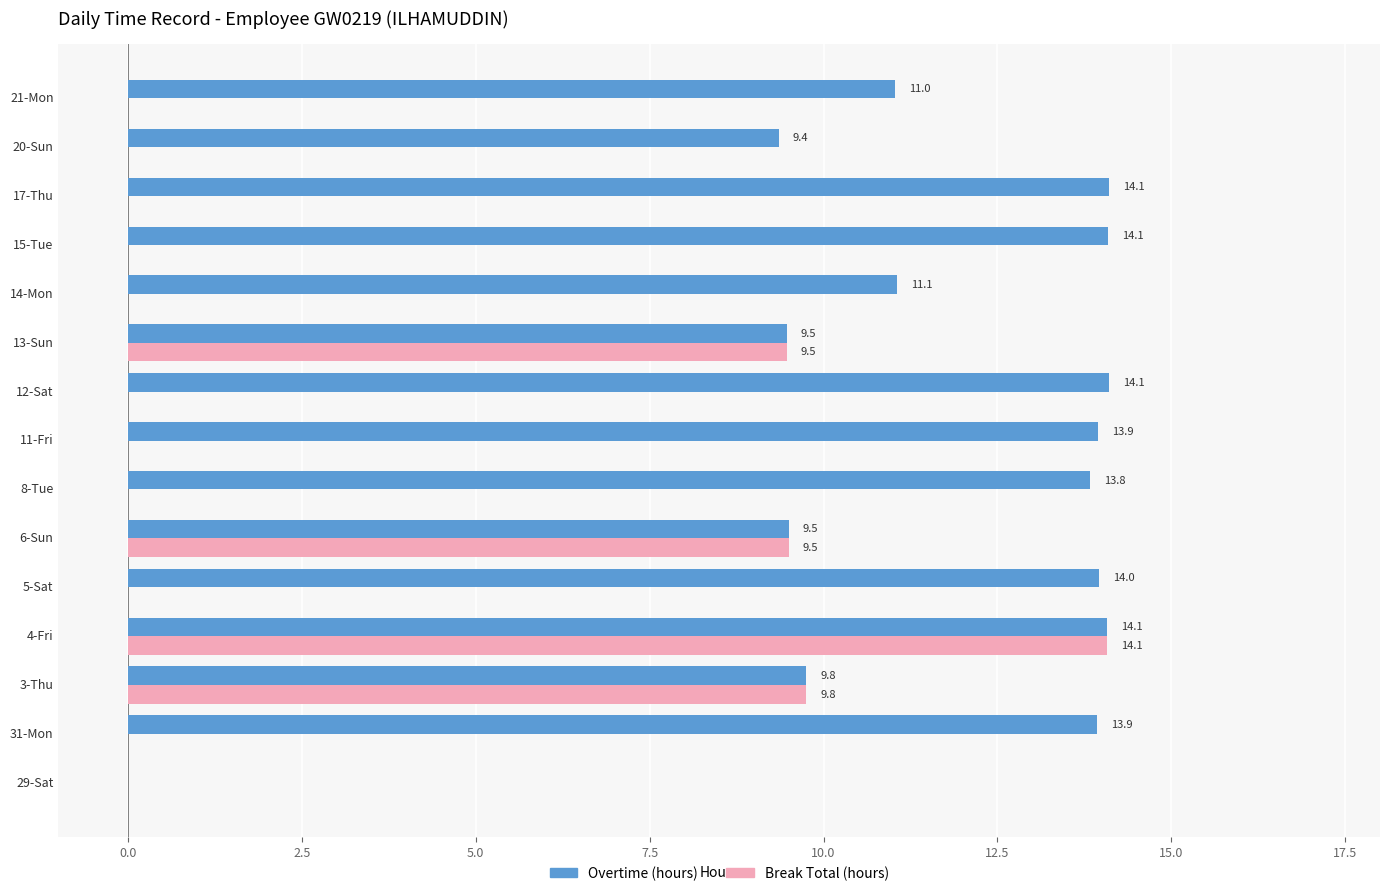

Which series changed the most between 31-Mon and 12-Sat?

Overtime (hours)